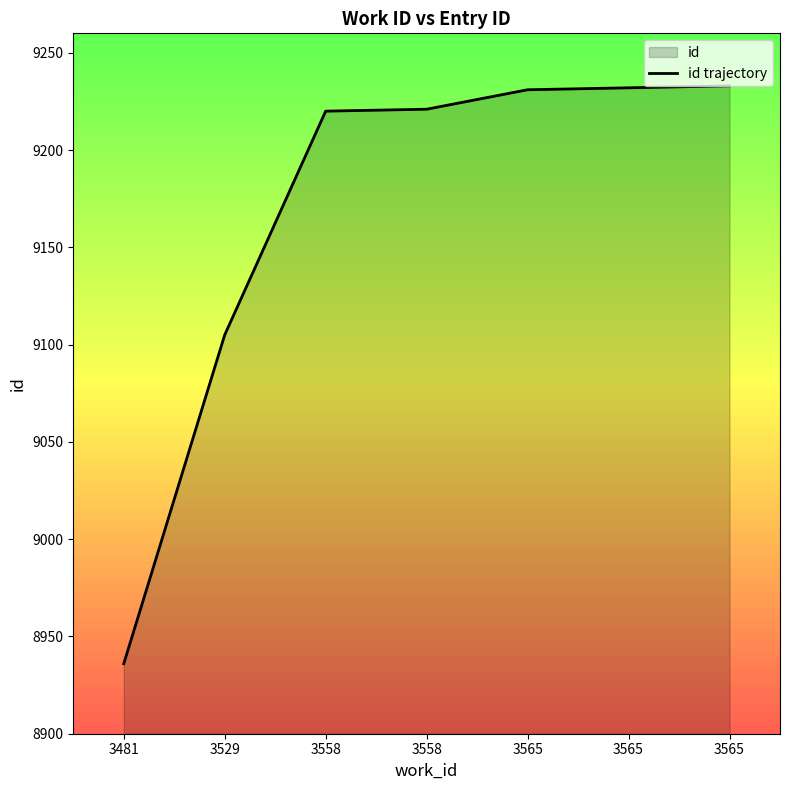

The value at 3558 is 13323. True or false?

False